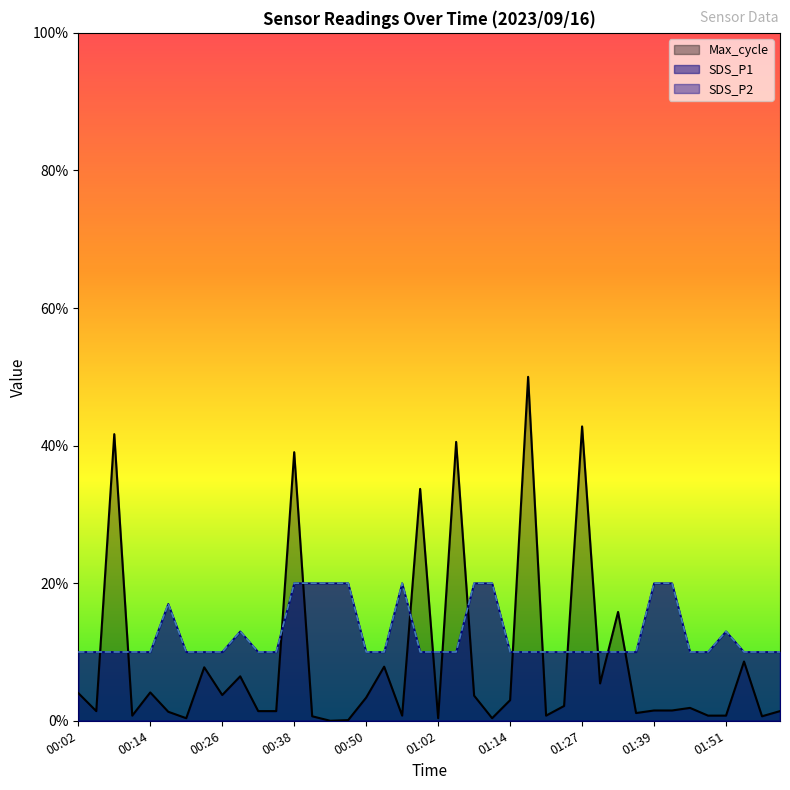

Rank the series by their maximum value, from lowest to highest.

SDS_P1, SDS_P2, Max_cycle